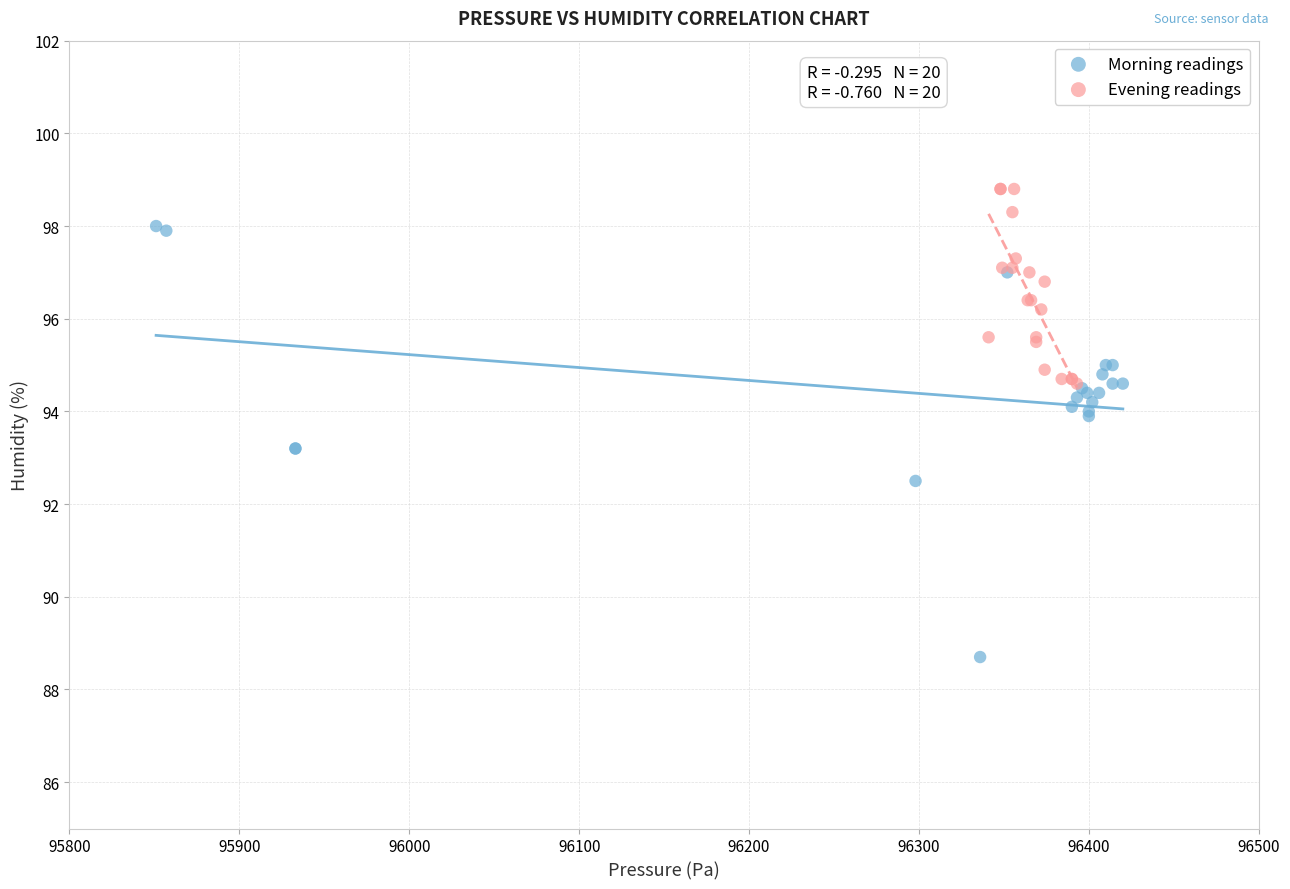

Which series contains the highest Y value?

Evening readings